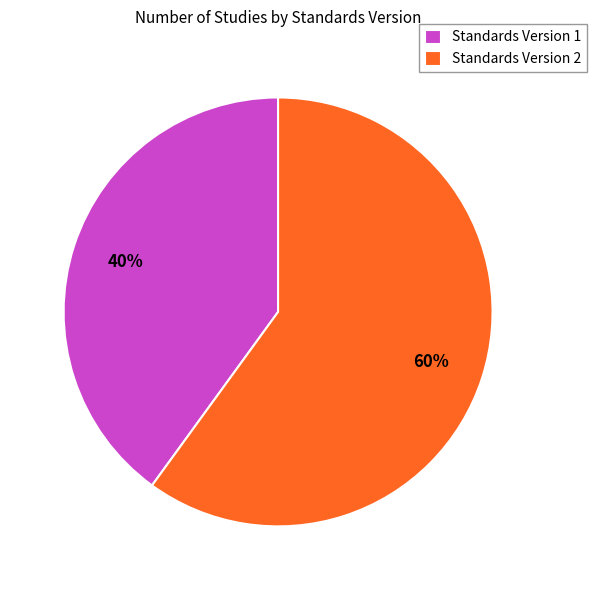

To the nearest percent, what is the difference between the largest and smallest slice percentages?

20%